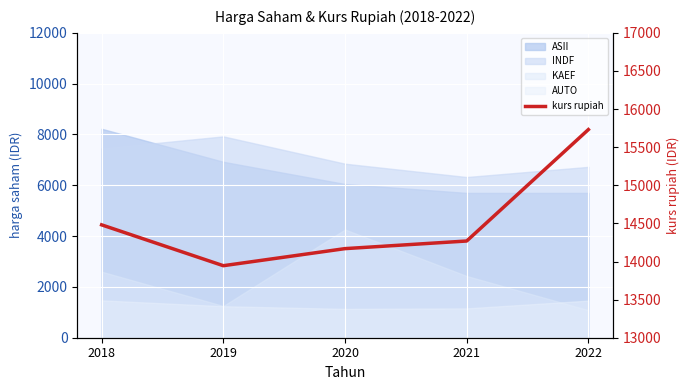

What is the greatest value displayed?

15731